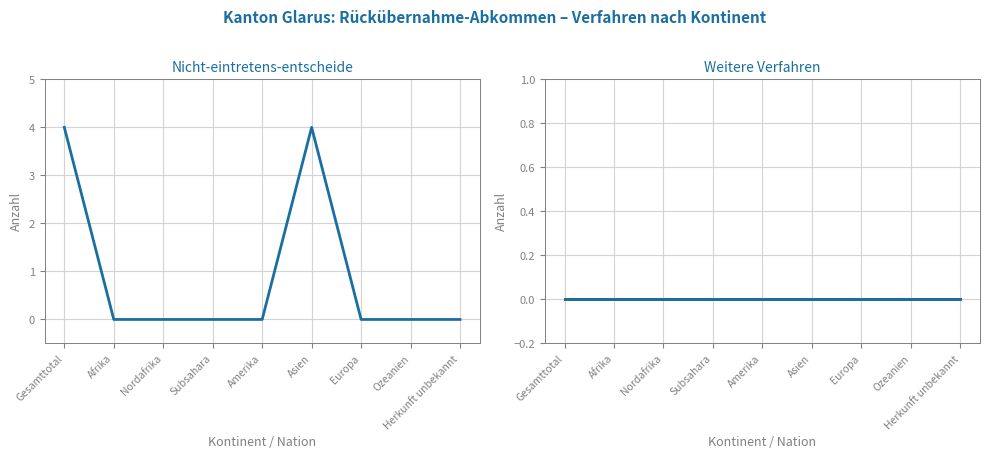

Between Asien and Subsahara, which is larger?

Asien